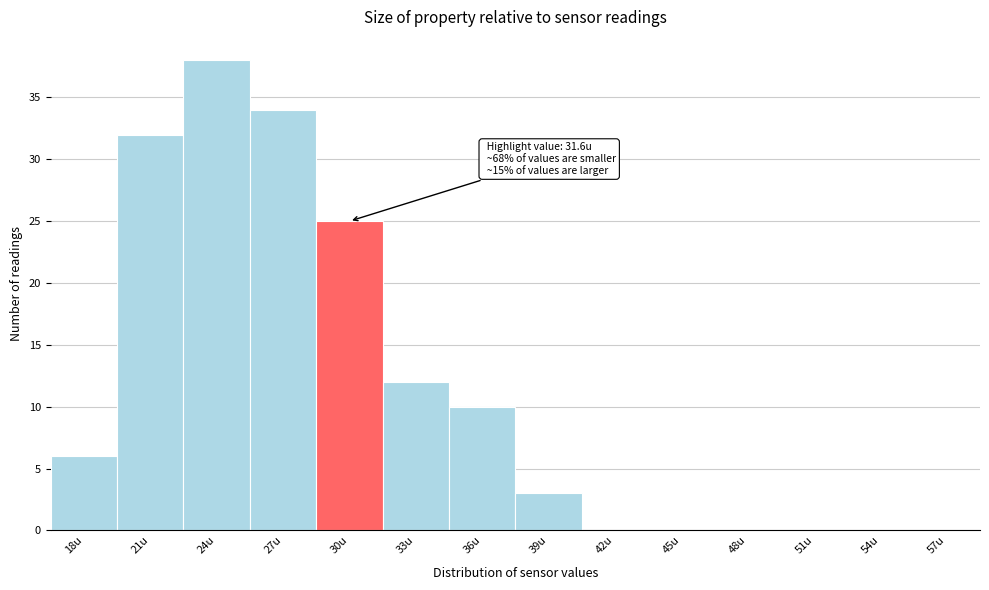

Reading right to left, list all the values displayed in this chart.

57u=0	54u=0	51u=0	48u=0	45u=0	42u=0	39u=3	36u=10	33u=12	30u=25	27u=34	24u=38	21u=32	18u=6